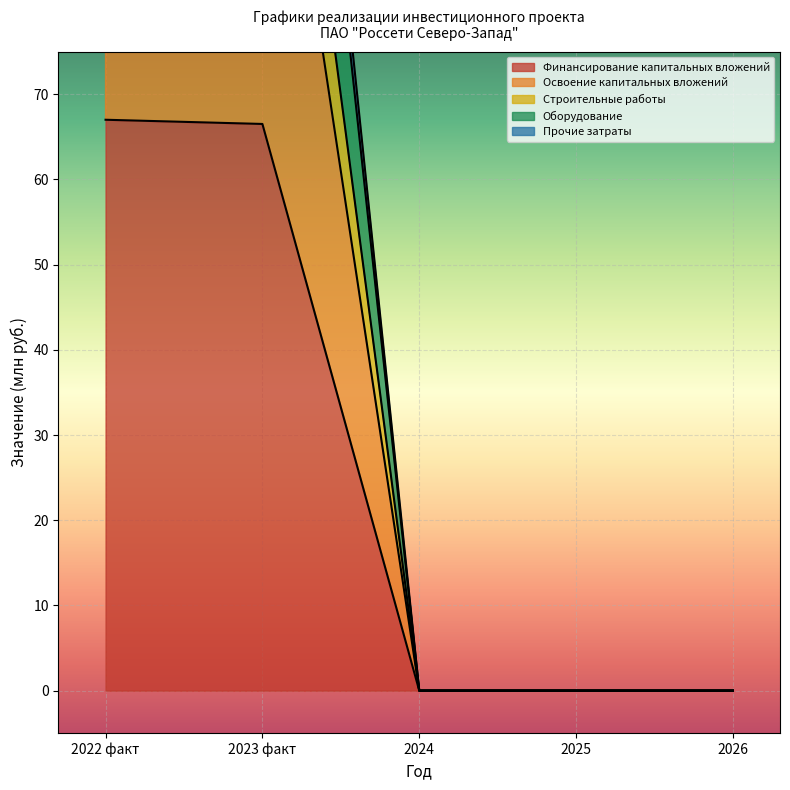

How many data points does each series have?

5